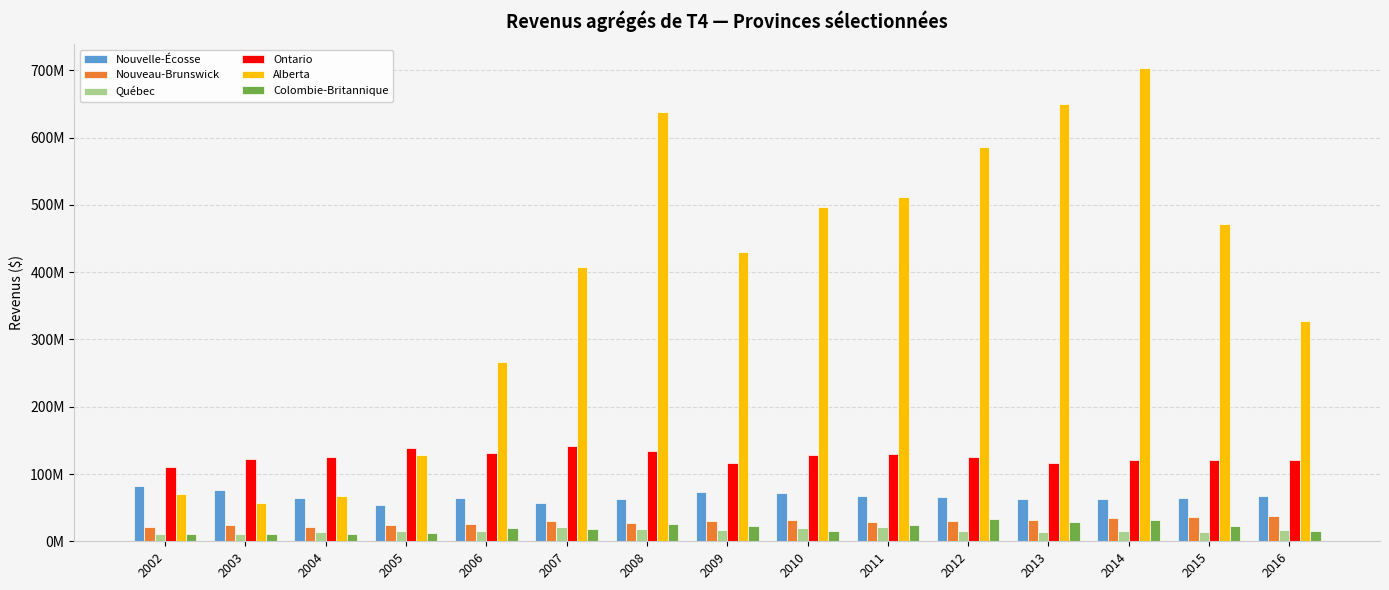

At which category is the sum across all series the highest?

2014